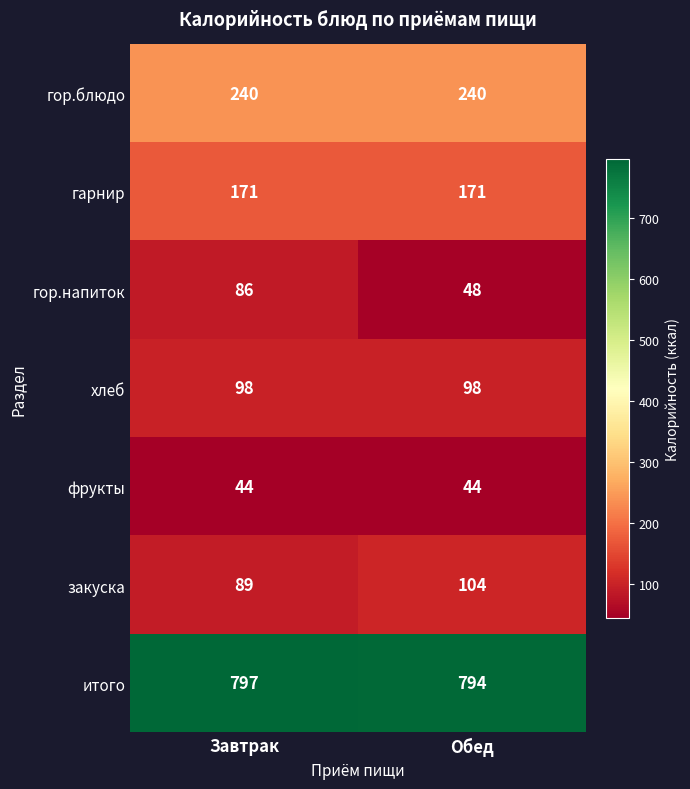

Between Завтрак and Обед, which series saw the biggest shift?

гор.напиток